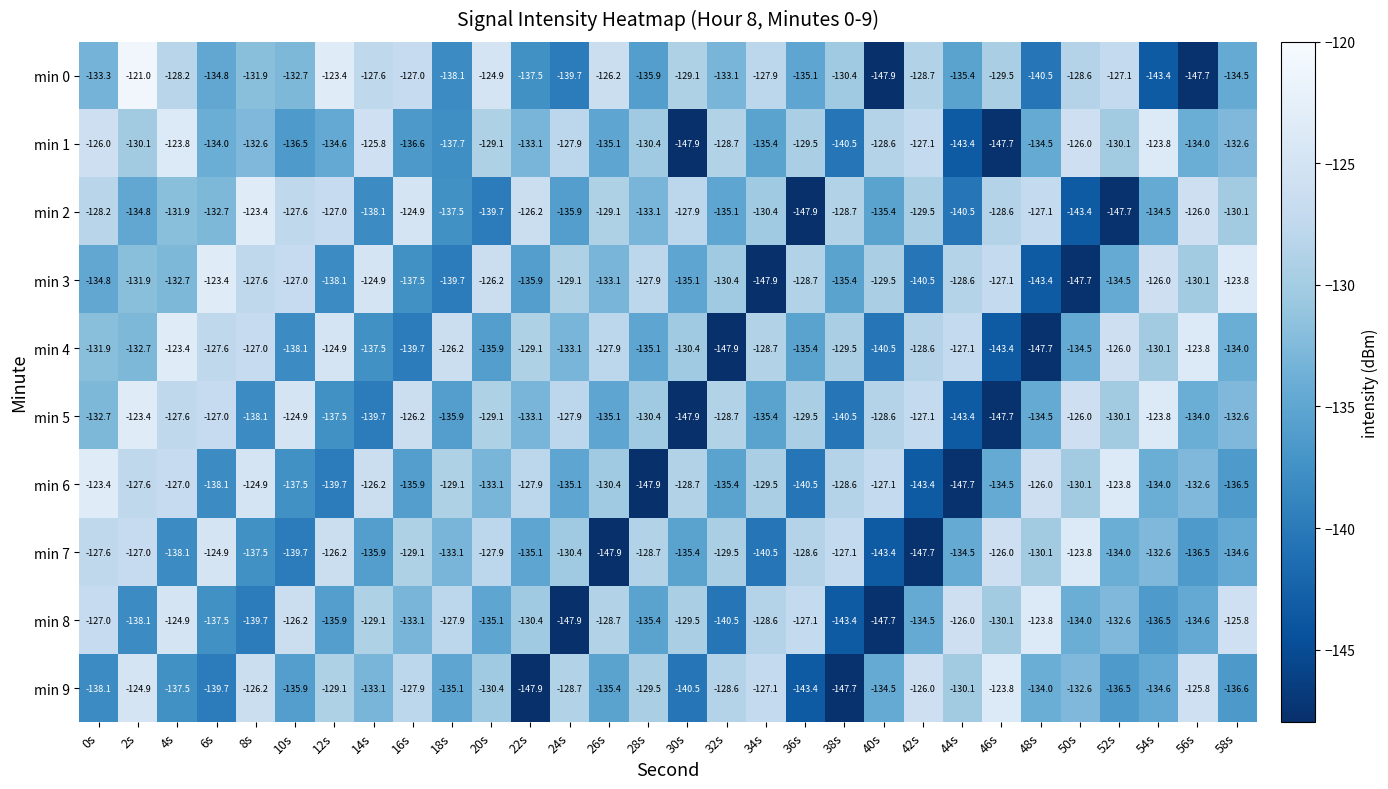

What is the sum of the min 8 values at 38s and 30s?

-272.9